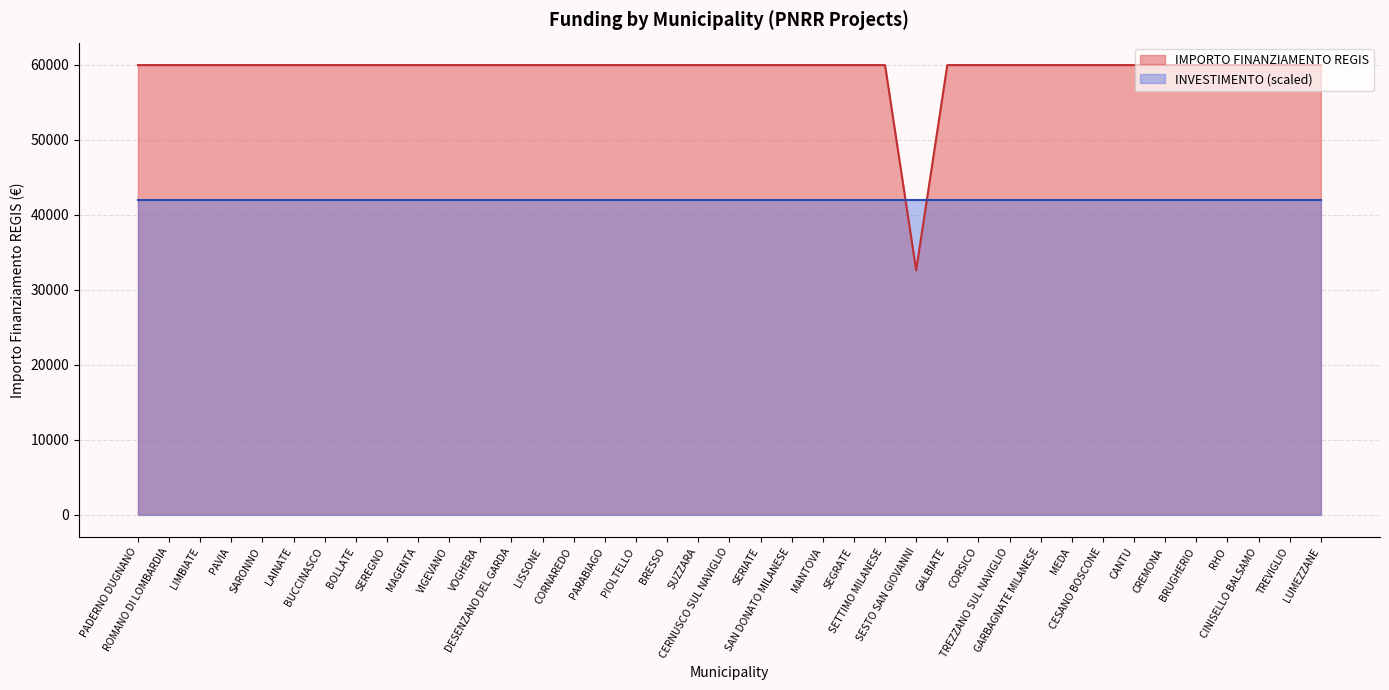

Rank the categories by value from lowest to highest.

SESTO SAN GIOVANNI, PADERNO DUGNANO, ROMANO DI LOMBARDIA, LIMBIATE, PAVIA, SARONNO, LAINATE, BUCCINASCO, BOLLATE, SEREGNO, MAGENTA, VIGEVANO, VOGHERA, DESENZANO DEL GARDA, LISSONE, CORNAREDO, PARABIAGO, PIOLTELLO, BRESSO, SUZZARA, CERNUSCO SUL NAVIGLIO, SERIATE, SAN DONATO MILANESE, MANTOVA, SEGRATE, SETTIMO MILANESE, GALBIATE, CORSICO, TREZZANO SUL NAVIGLIO, GARBAGNATE MILANESE, MEDA, CESANO BOSCONE, CANTU, CREMONA, BRUGHERIO, RHO, CINISELLO BALSAMO, TREVIGLIO, LUMEZZANE